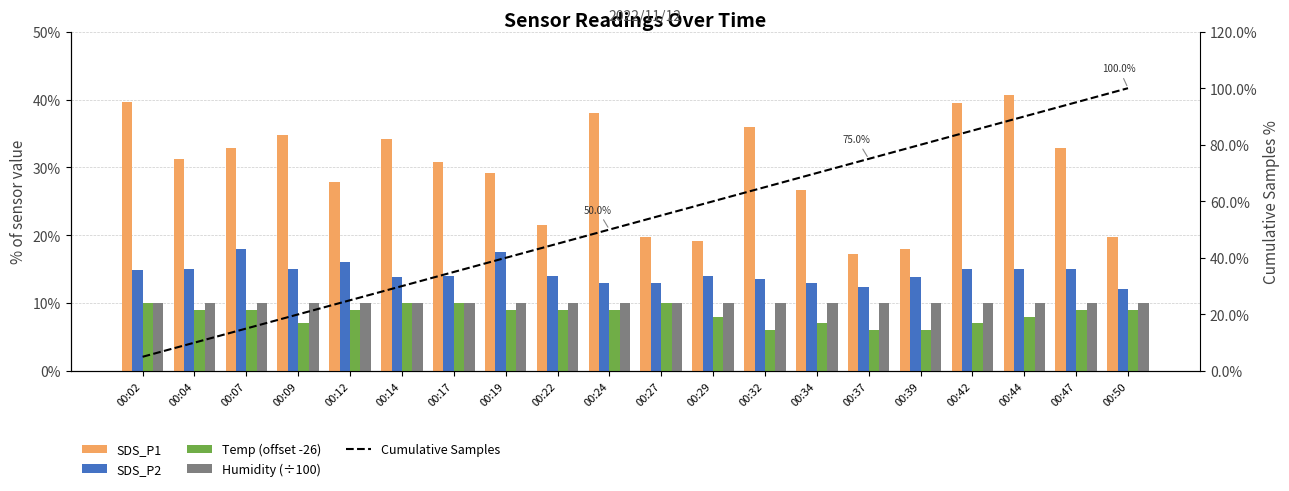

Is it true that Humidity (÷100) equals 1.0 at 00:37?

True